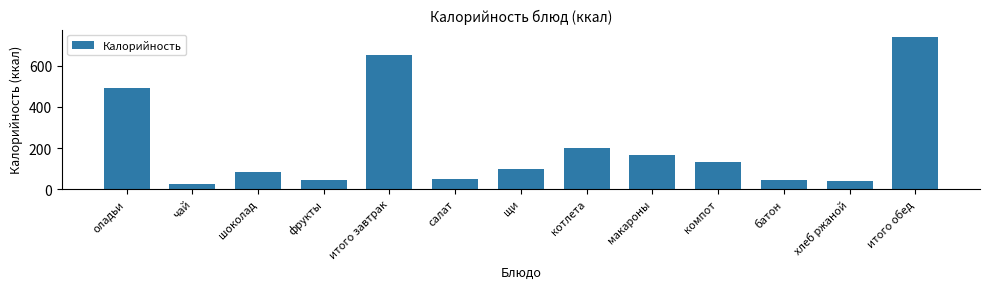

Where is the data nearest to the value 383?

оладьи